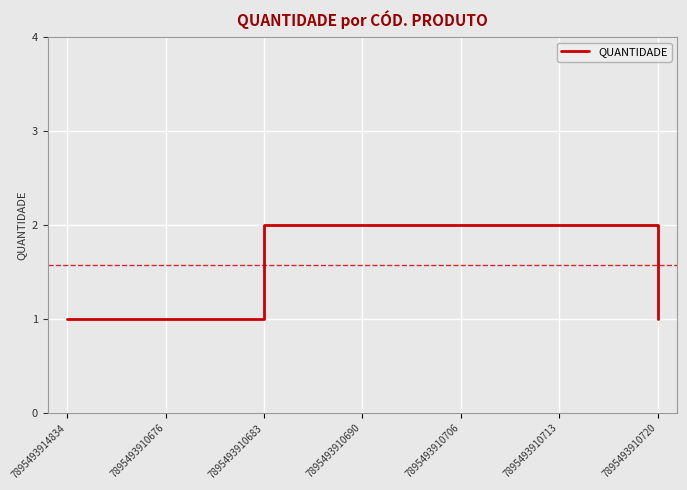

Reading left to right, transcribe all the data shown in this chart.

7895493914834=1	7895493910676=1	7895493910683=2	7895493910690=2	7895493910706=2	7895493910713=2	7895493910720=1